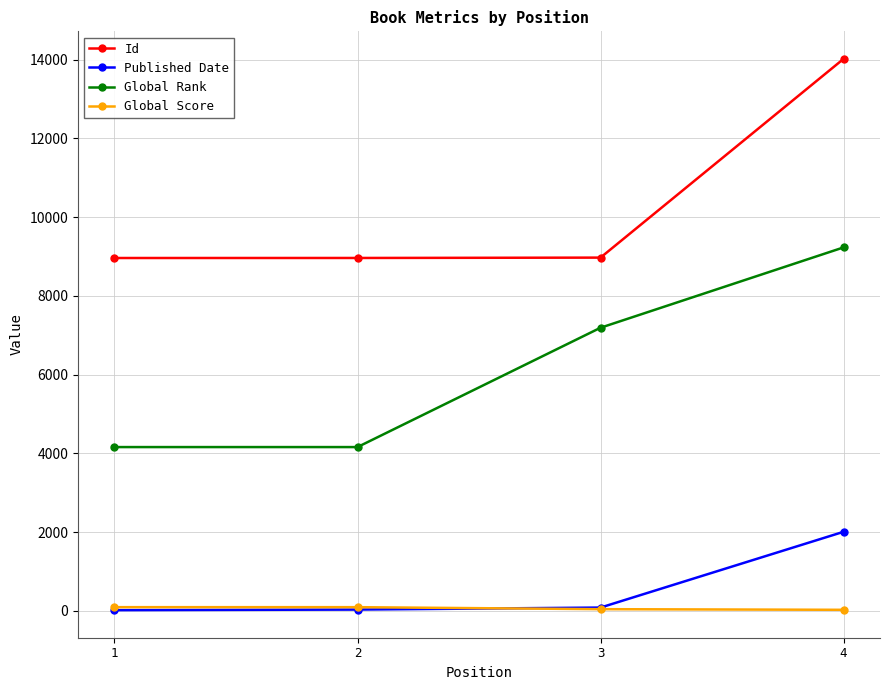

What is the greatest value displayed?

14021